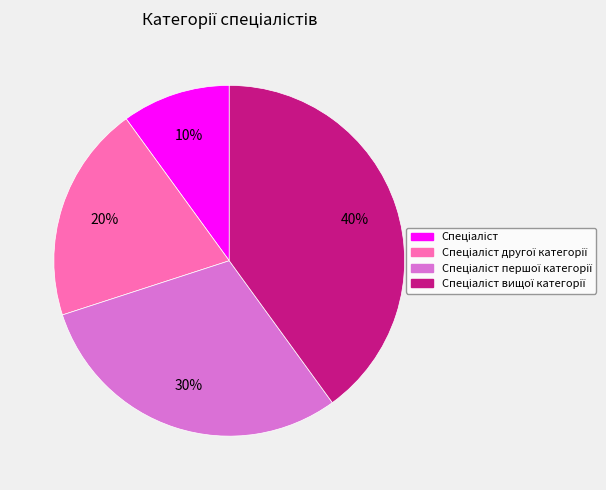

Does any single category account for the majority?

No